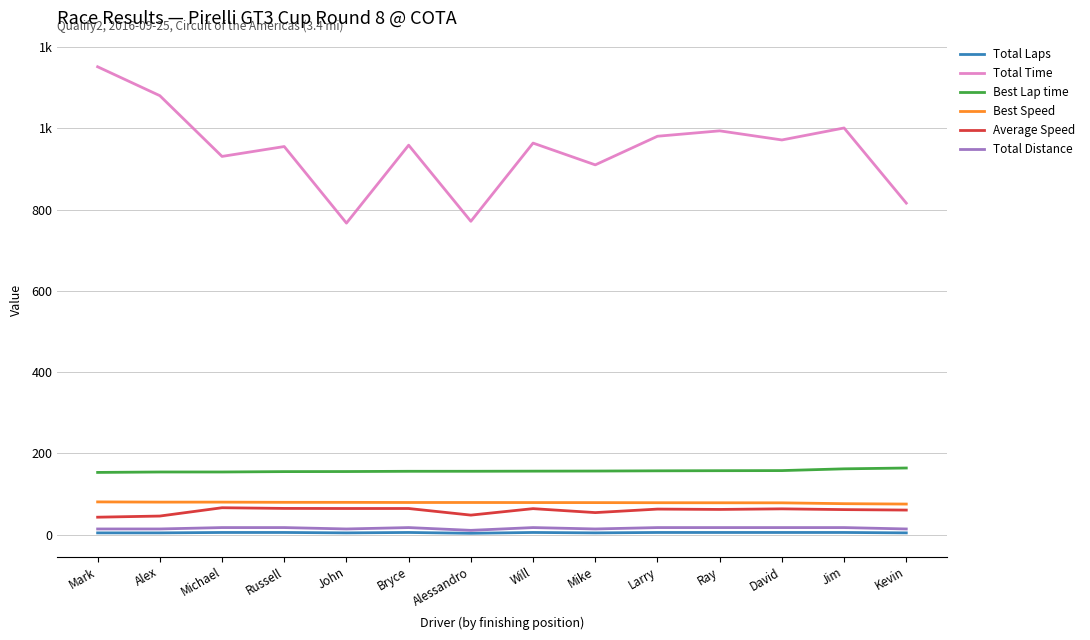

The Best Speed series shows 79.7 at Alex. True or false?

True